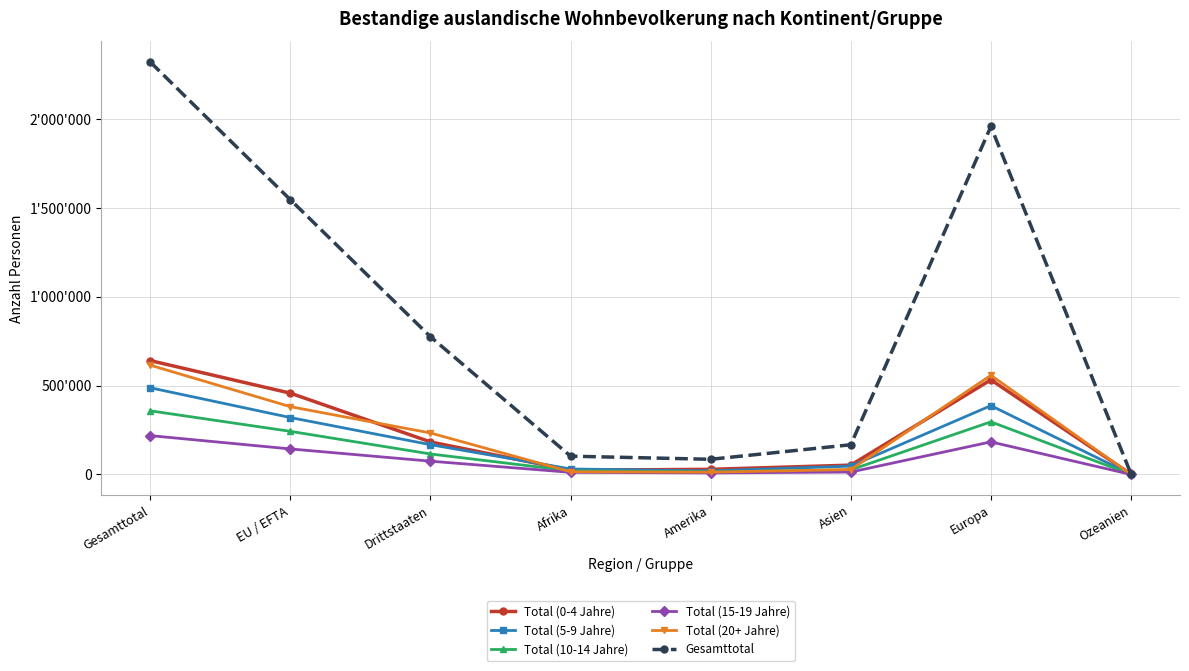

What is the difference between the maximum and minimum values in the Total (0-4 Jahre) series?

638939